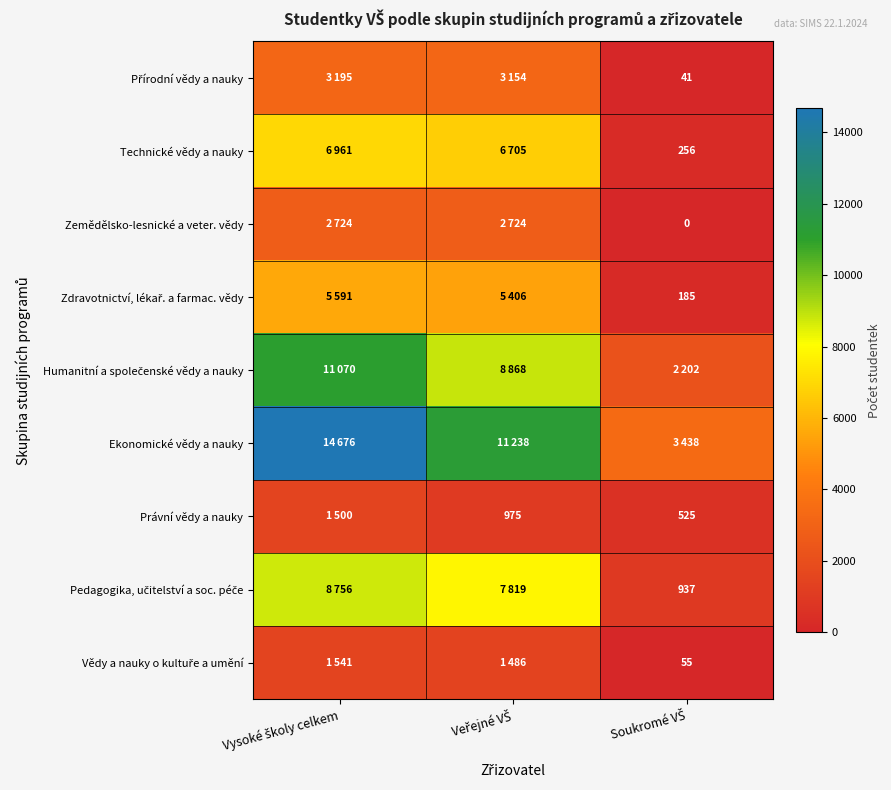

At which category is the sum across all series the highest?

Vysoké školy celkem